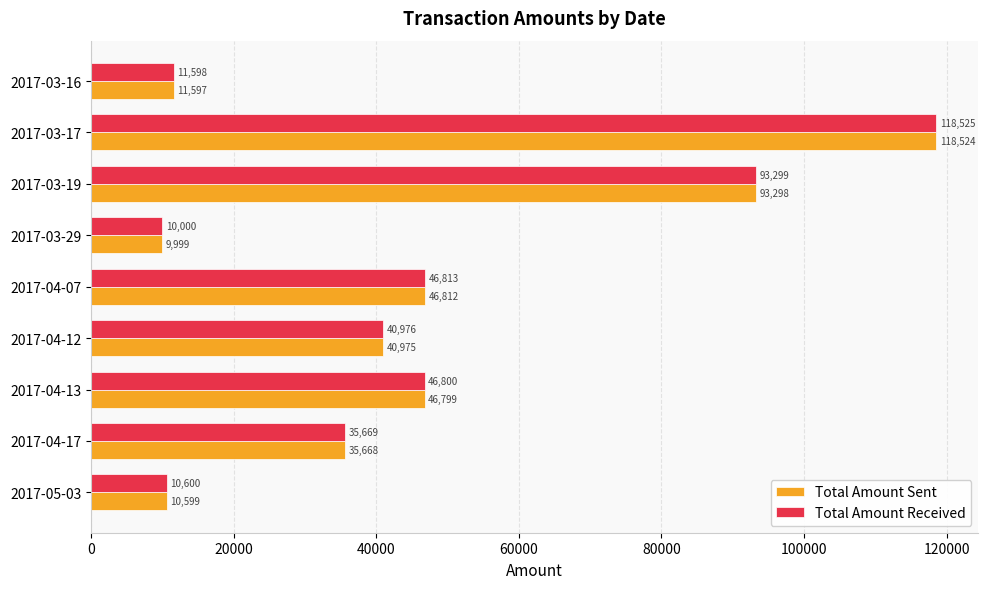

At which category is the sum across all series the highest?

2017-03-17